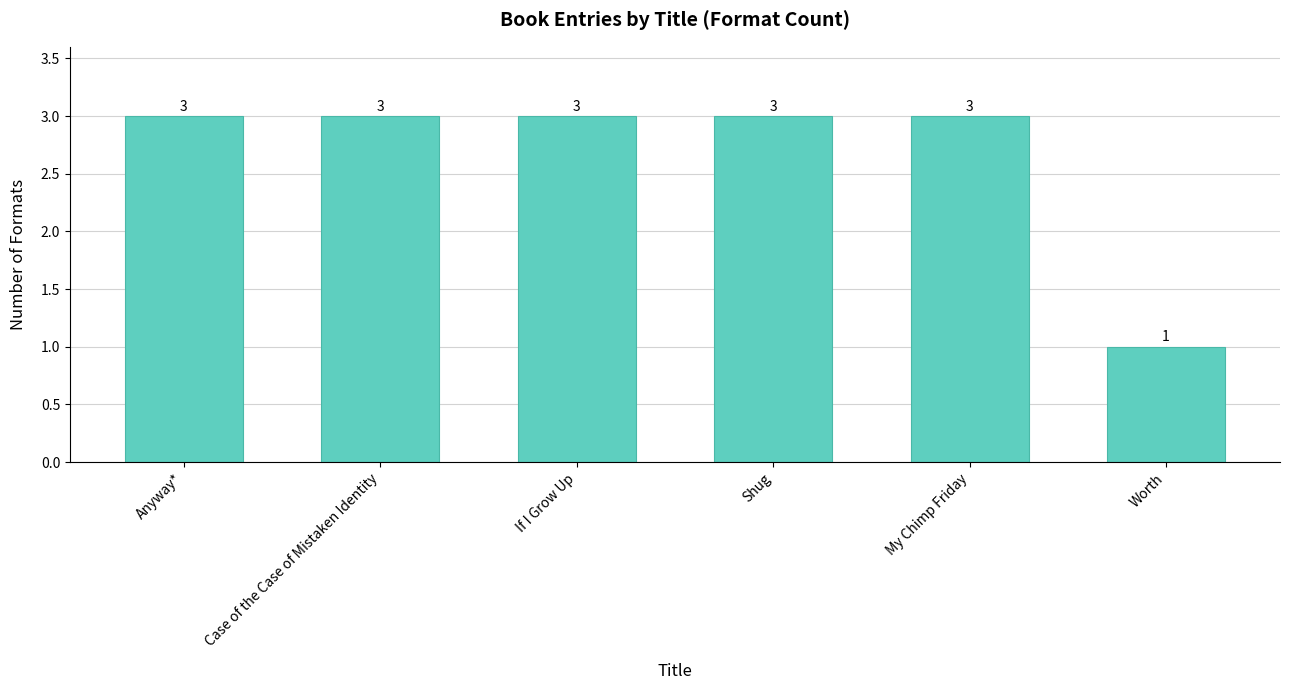

How many bars are there in total?

6